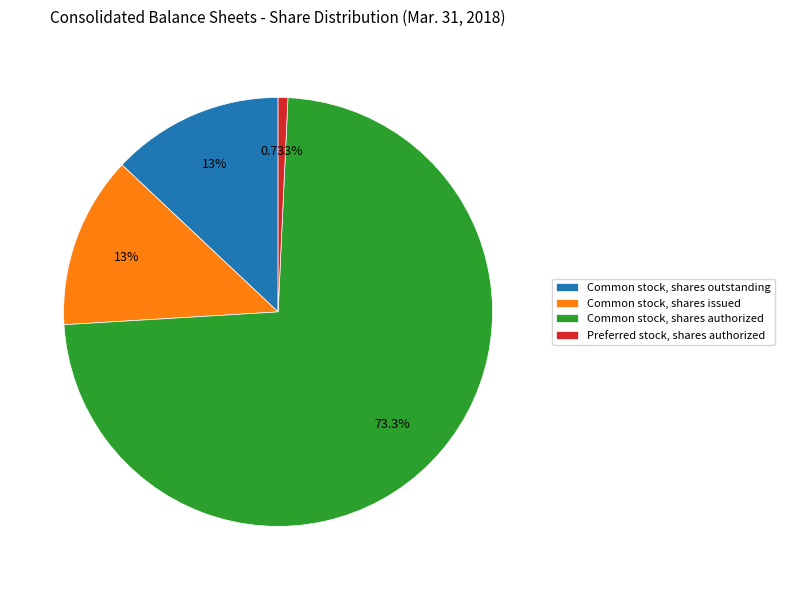

To the nearest percent, what is the average slice percentage?

25%